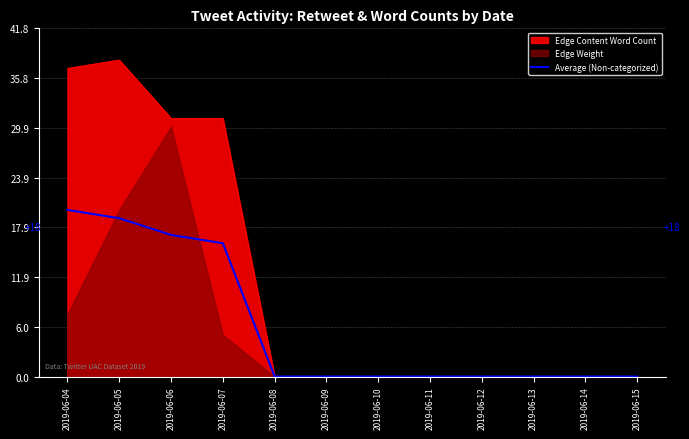

True or false: Average (Non-categorized) has a value of 9 at 2019-06-04.

False